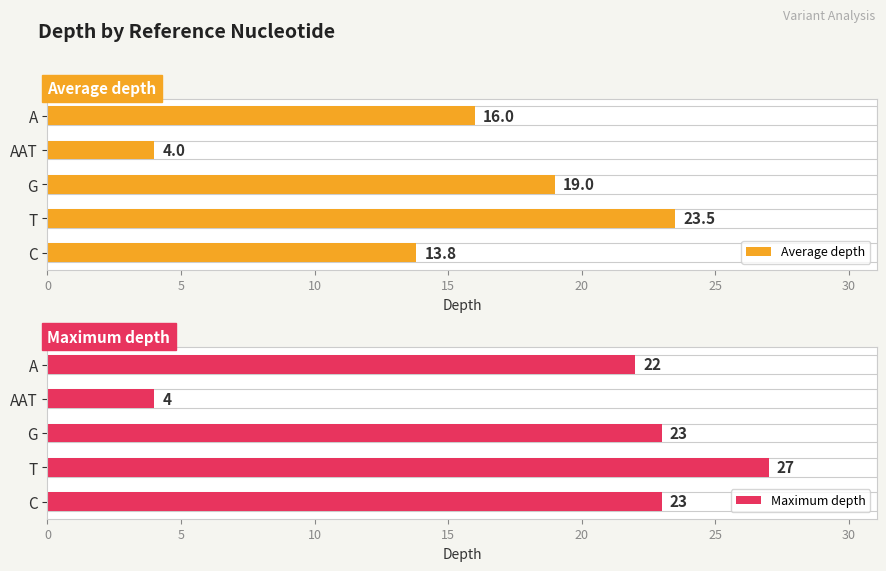

What is the maximum value for Maximum depth?

27.0